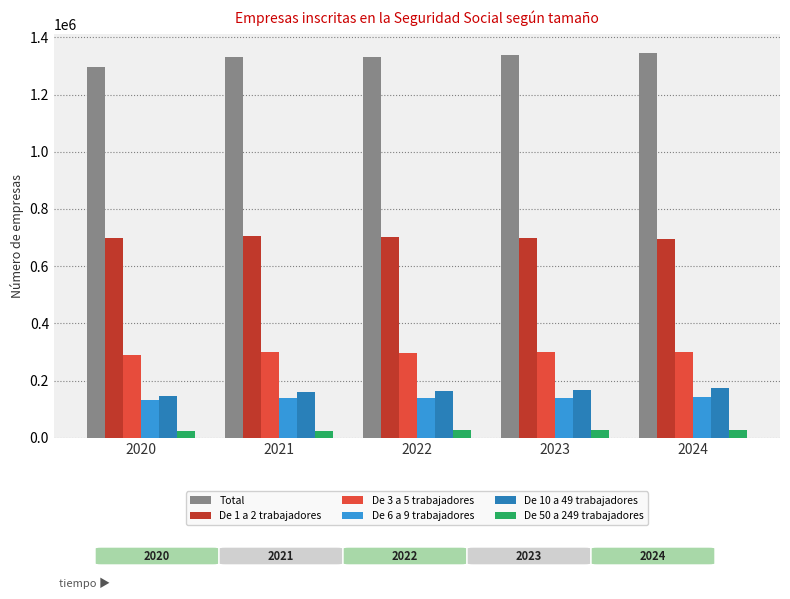

What is the minimum value shown in the chart?

23834